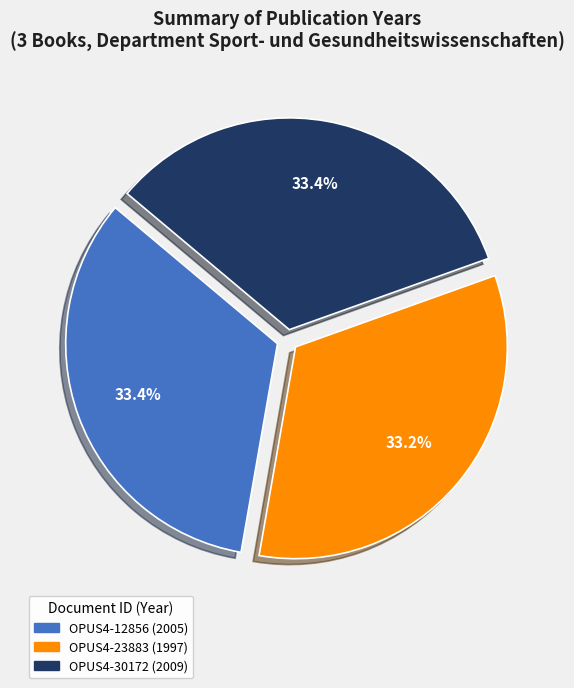

To the nearest percent, what is the combined percentage of OPUS4-12856 and OPUS4-23883?

67%